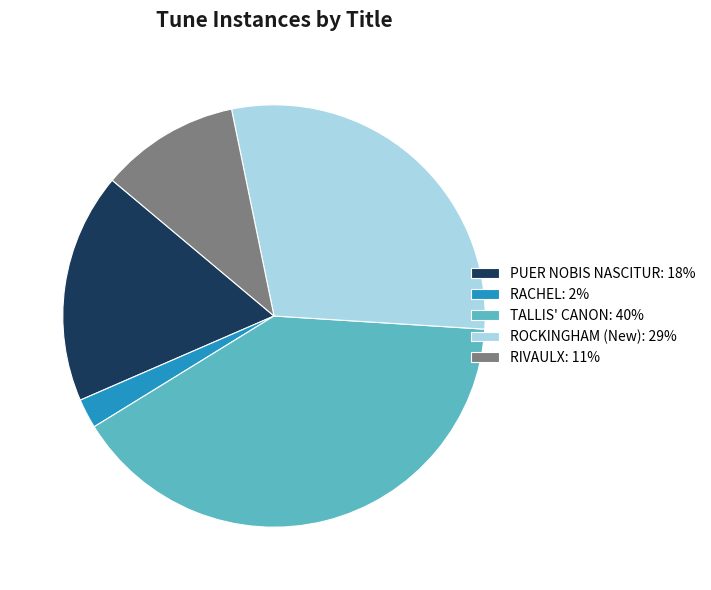

Rank the categories by value from lowest to highest.

RACHEL, RIVAULX, PUER NOBIS NASCITUR, ROCKINGHAM (New), TALLIS' CANON